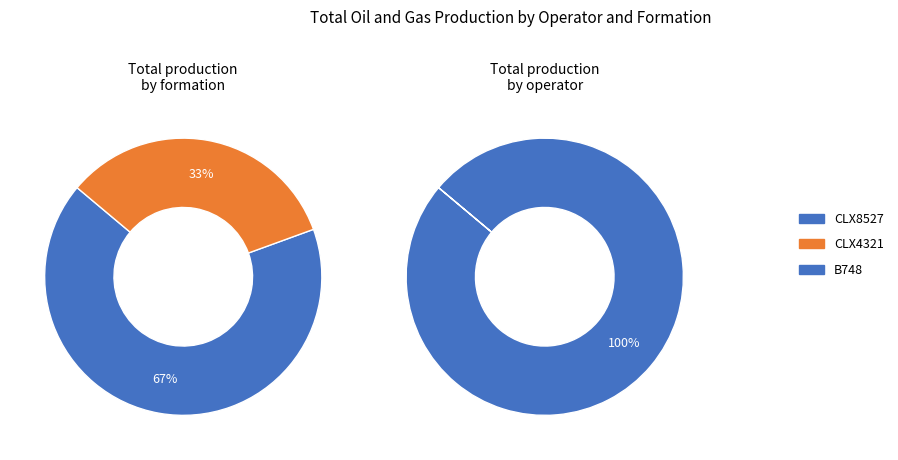

How much of the chart is everything except CLX8527?

33.3%